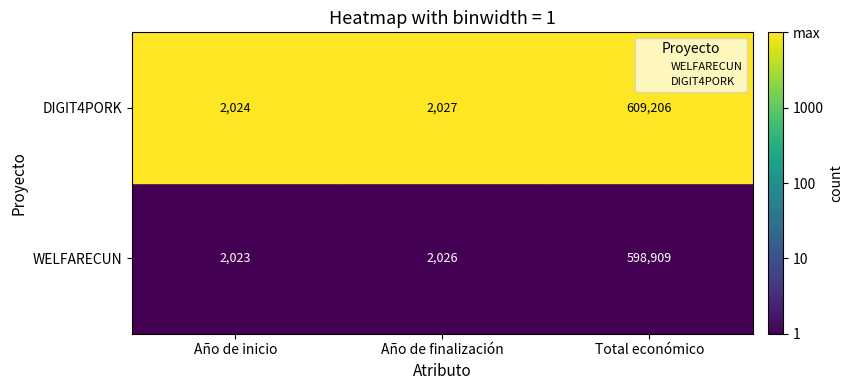

What are all the series names shown in the legend?

WELFARECUN, DIGIT4PORK